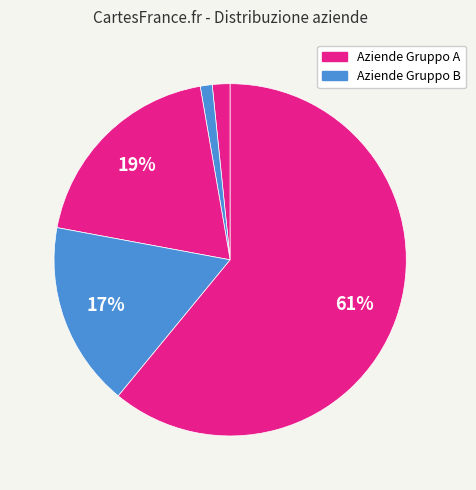

How many slices are in this pie chart?

5